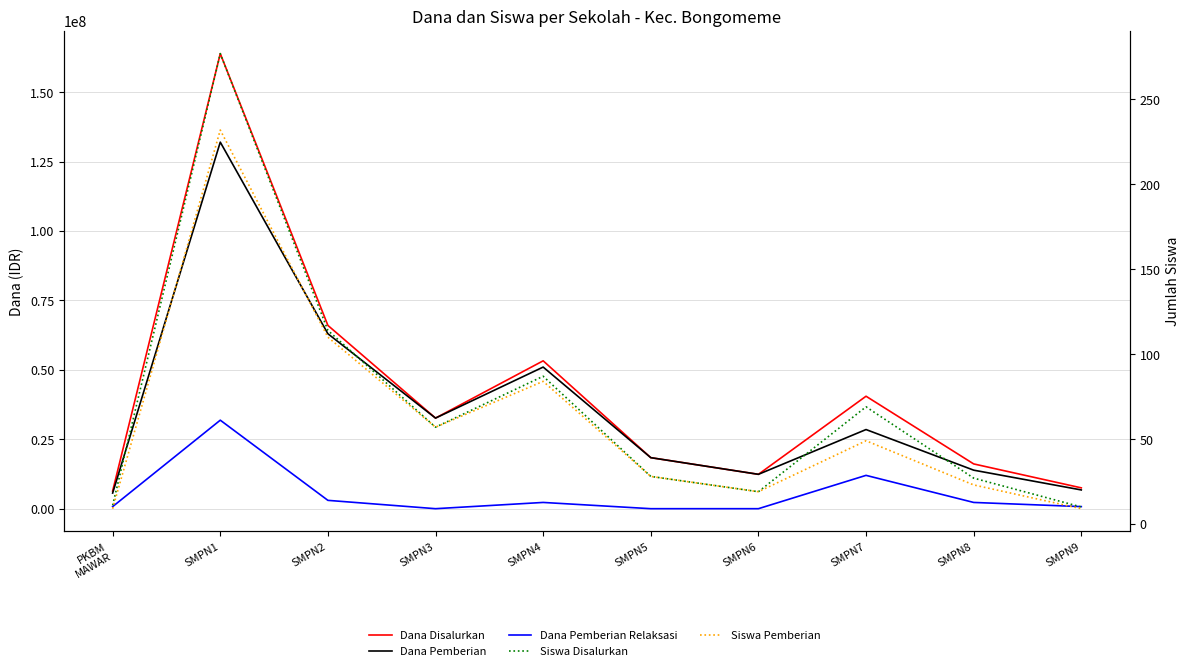

How many data points in Siswa Pemberian are above 49?

4